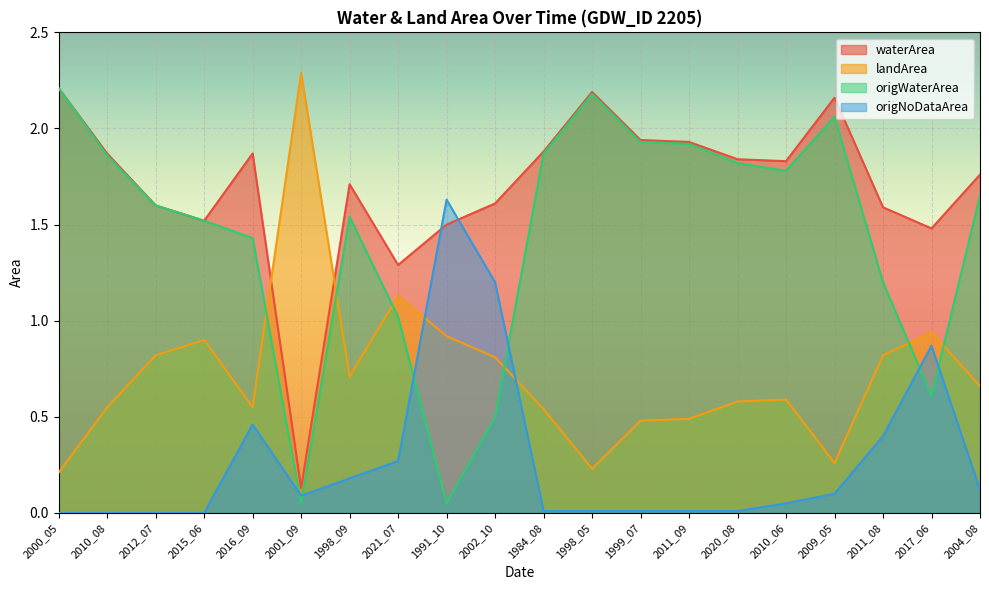

Is it true that origNoDataArea equals 0.1 at 2010_06?

True